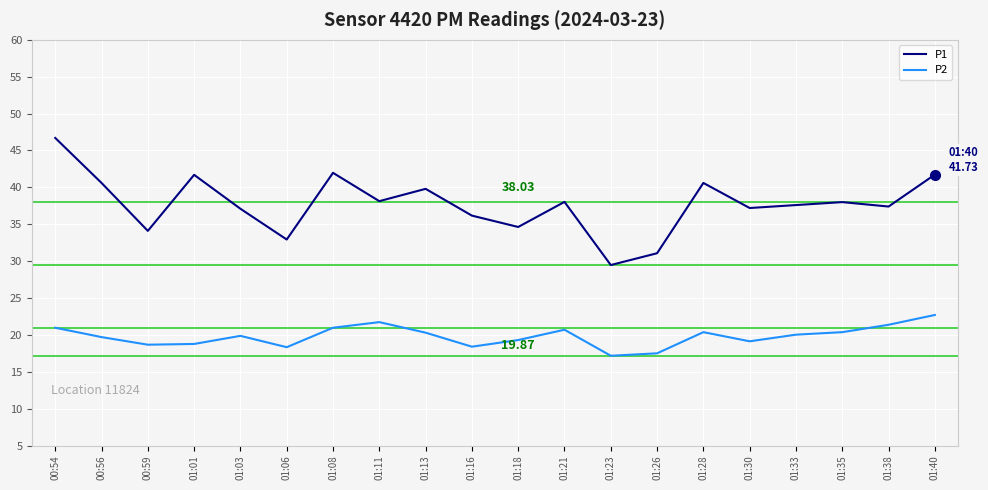

Is it true that P2 equals 20.7 at 01:21?

True